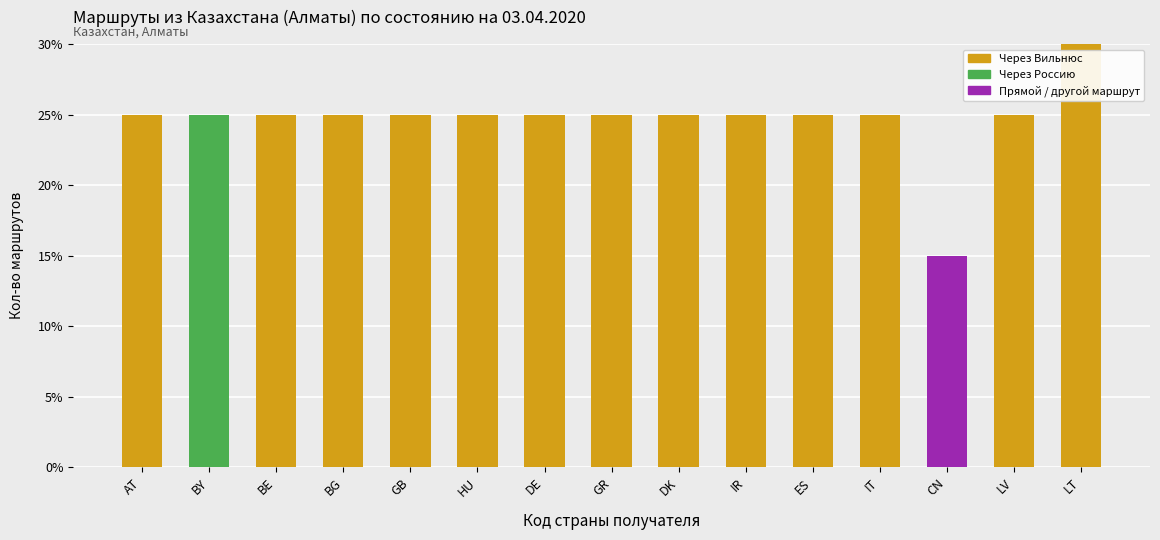

What is the difference between the values at LT and GR?

0.1